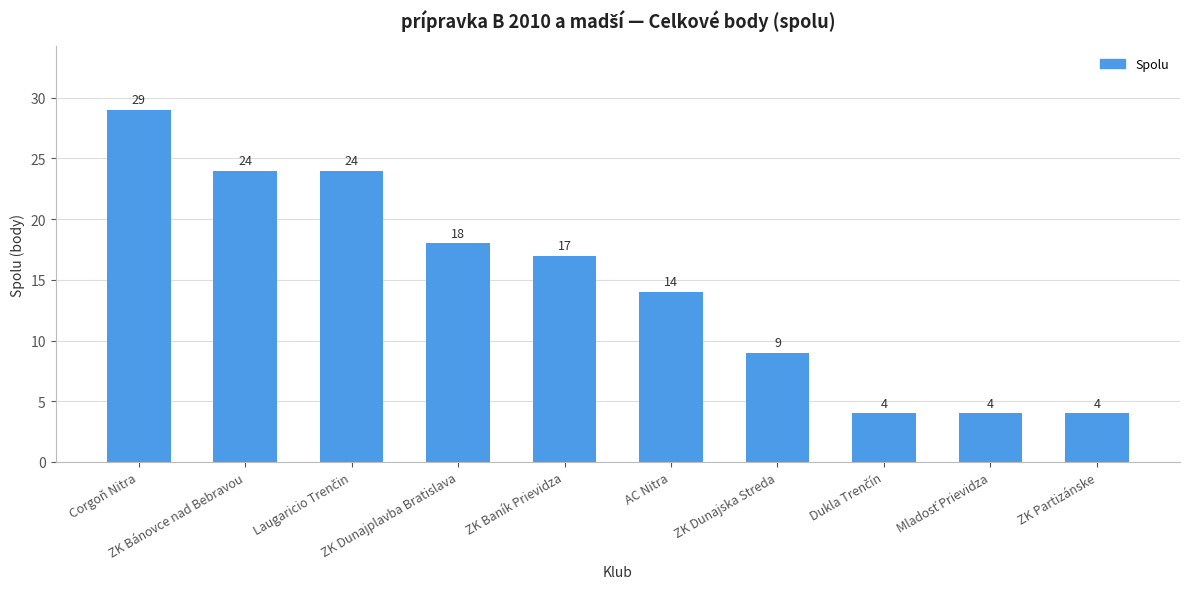

True or false: the data shows 6 at ZK Bánovce nad Bebravou.

False